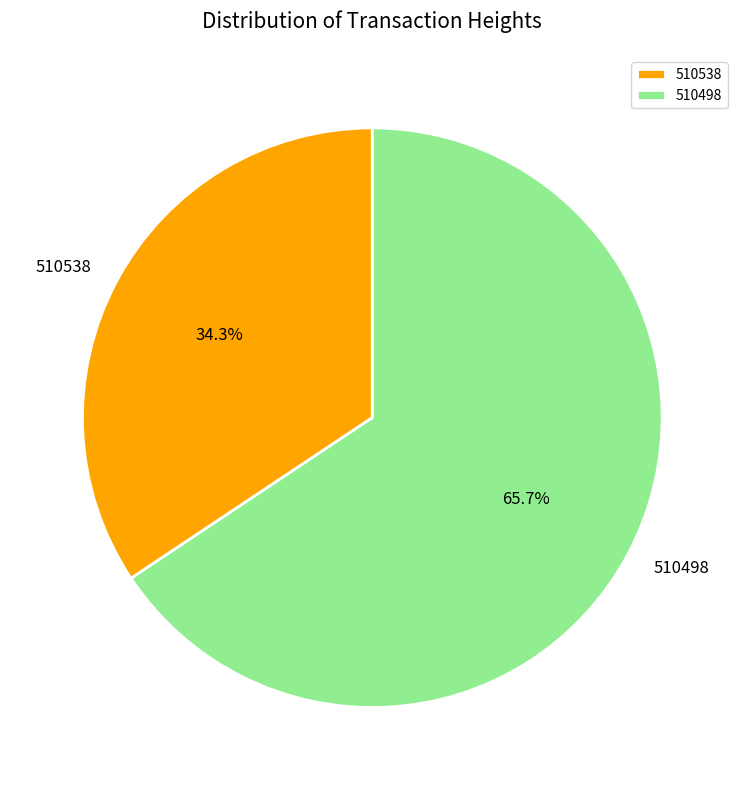

Rank the categories by value from lowest to highest.

510538, 510498